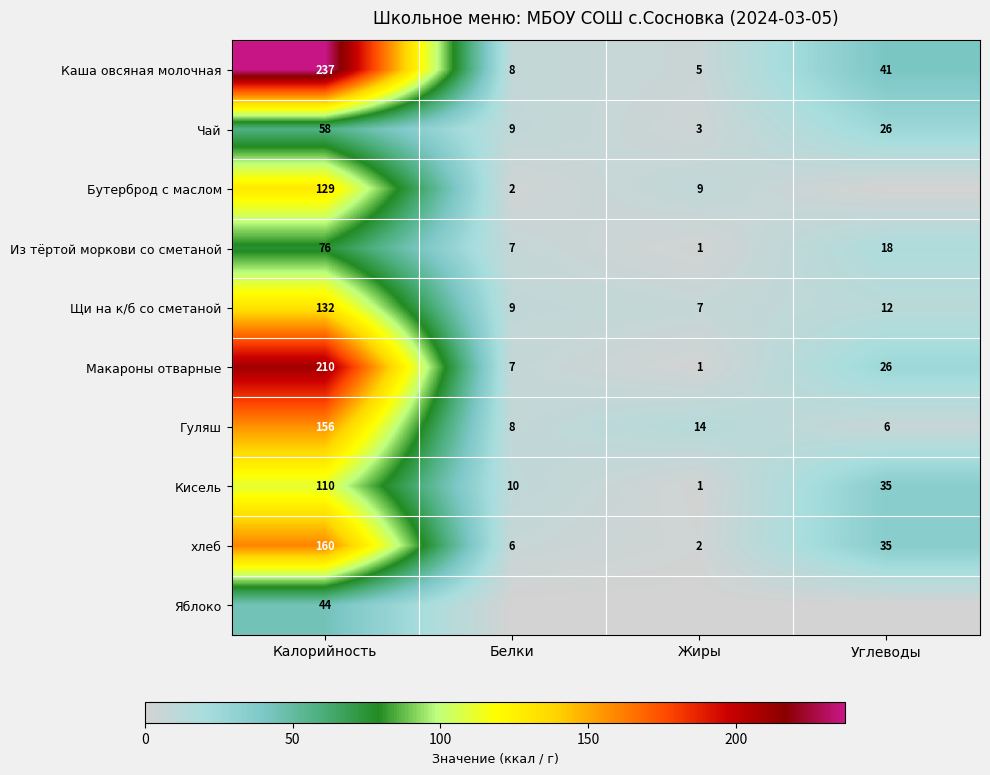

At which label does Каша овсяная молочная reach its peak?

Калорийность